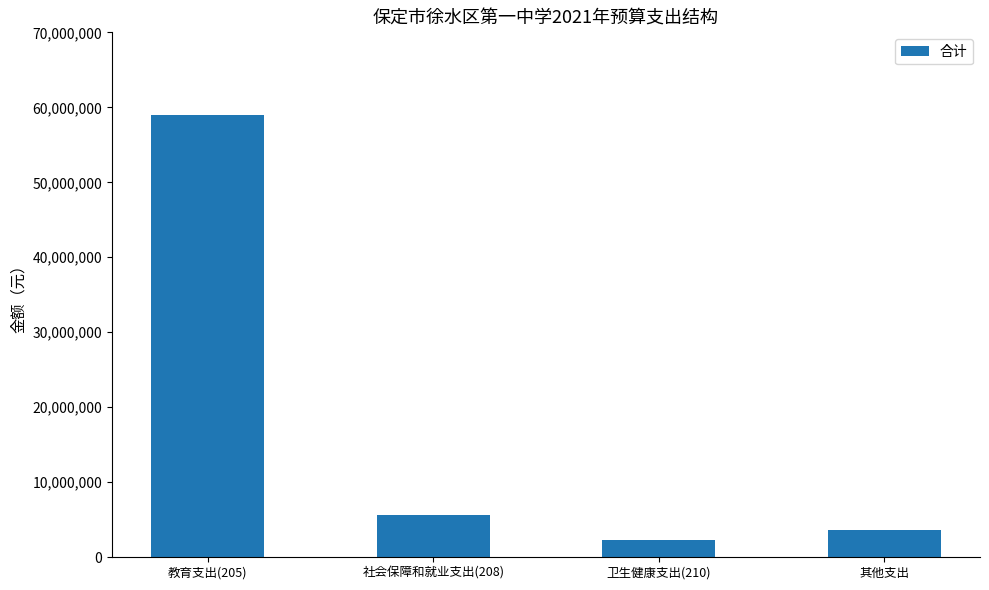

How many bars are there in total?

4